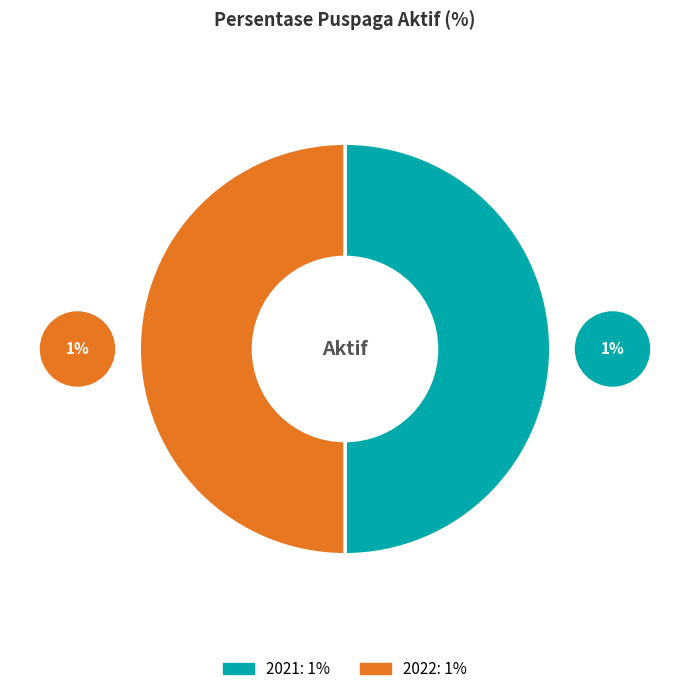

What is the ratio of the value at 2021 to the value at 2022?

1.0